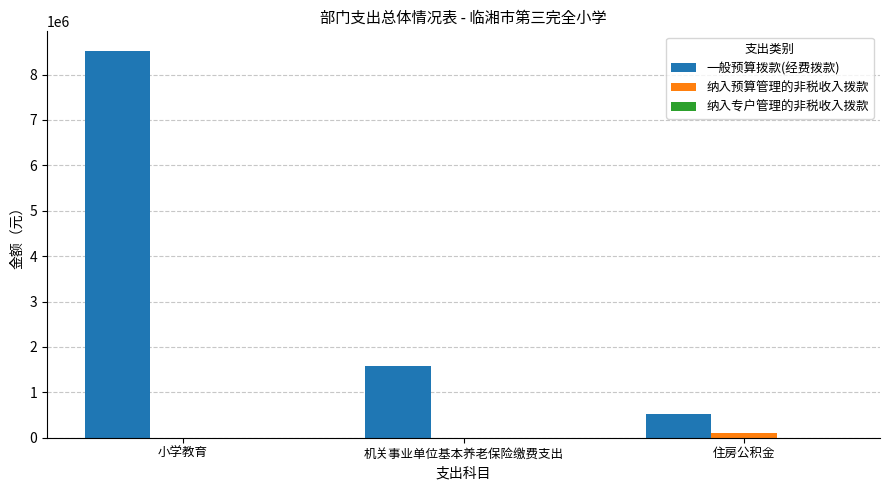

How many data points does each series have?

3